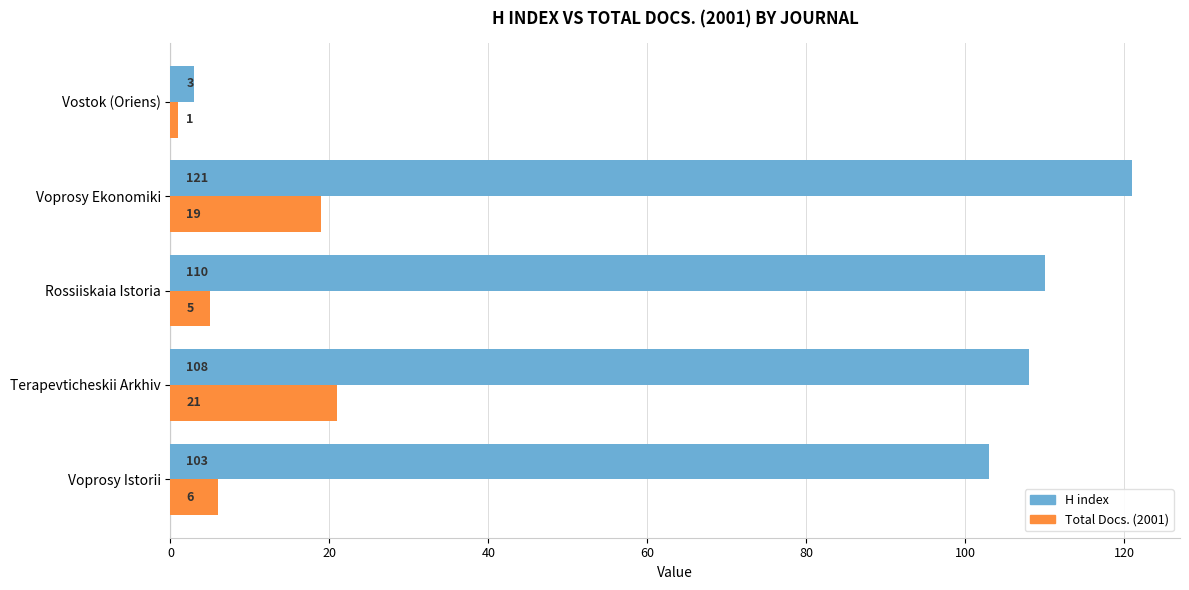

What is the sum of the H index values at Terapevticheskii Arkhiv and Vostok (Oriens)?

111